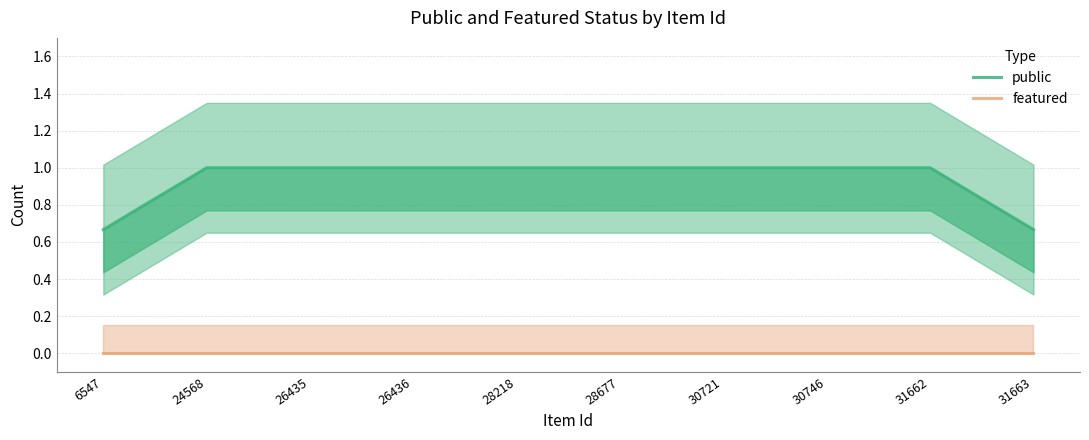

Rank the series by their maximum value, from lowest to highest.

featured, public